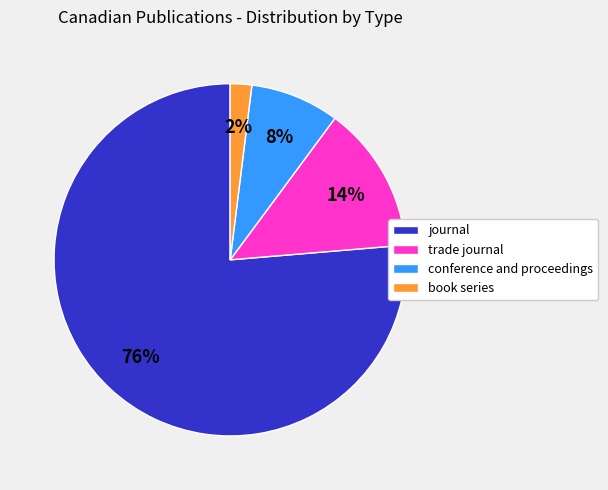

Which has a higher value, conference and proceedings or book series?

conference and proceedings